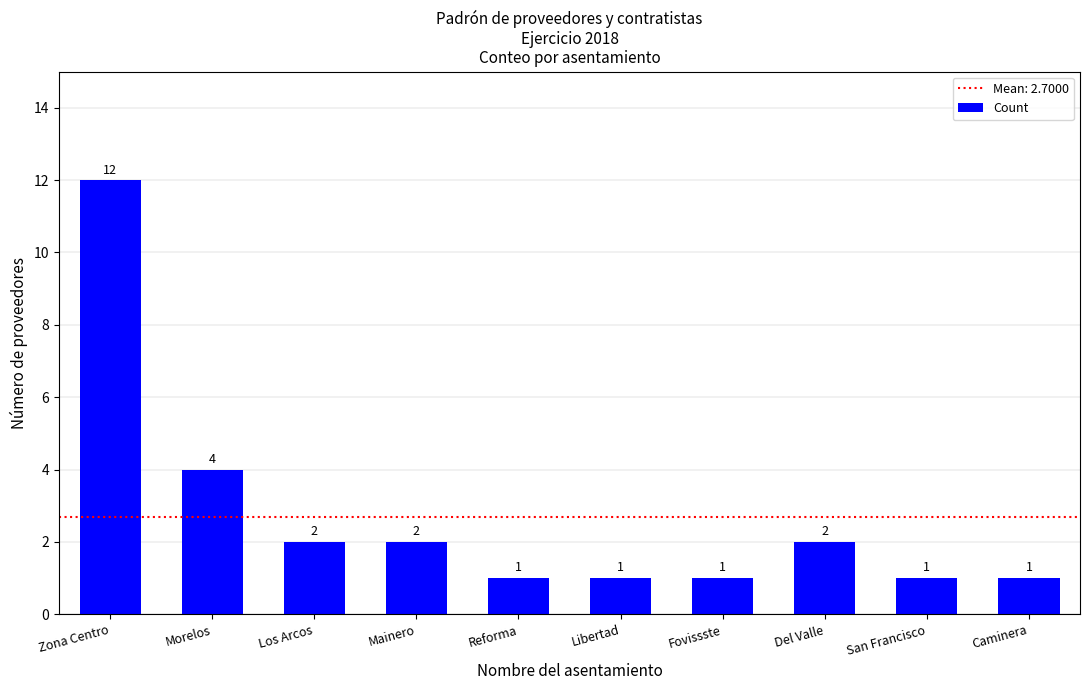

Which has a higher value, Fovissste or Morelos?

Morelos